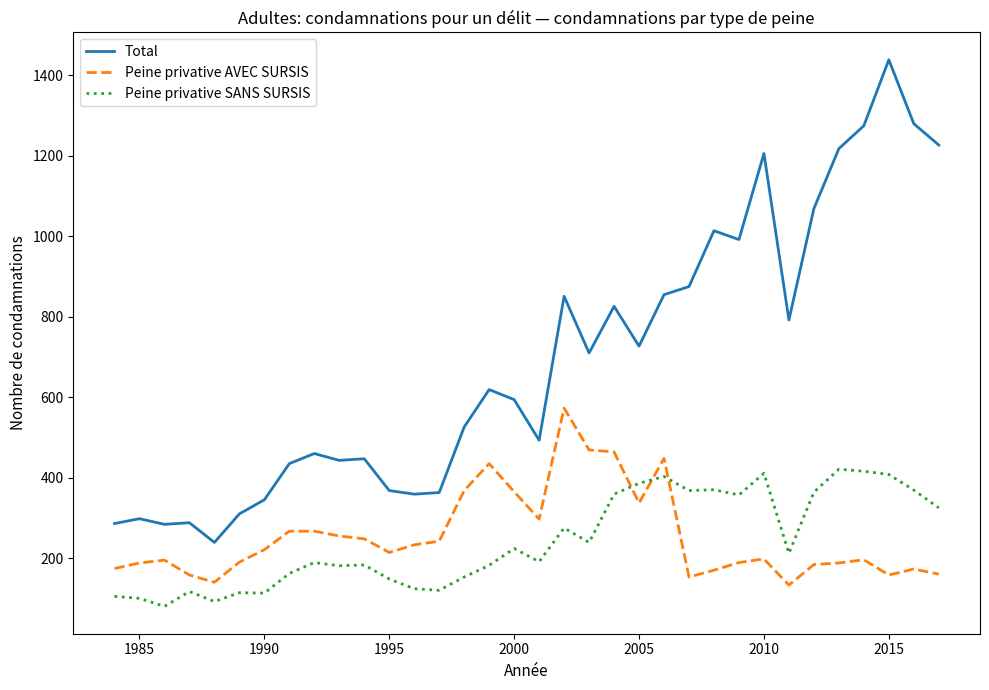

Which series has the largest range (max minus min)?

Total